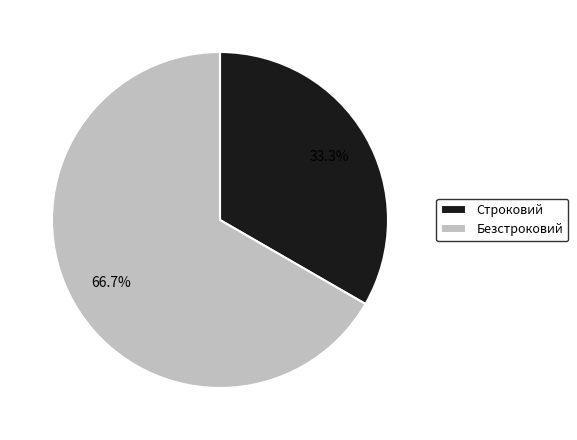

What is the majority slice?

Безстроковий